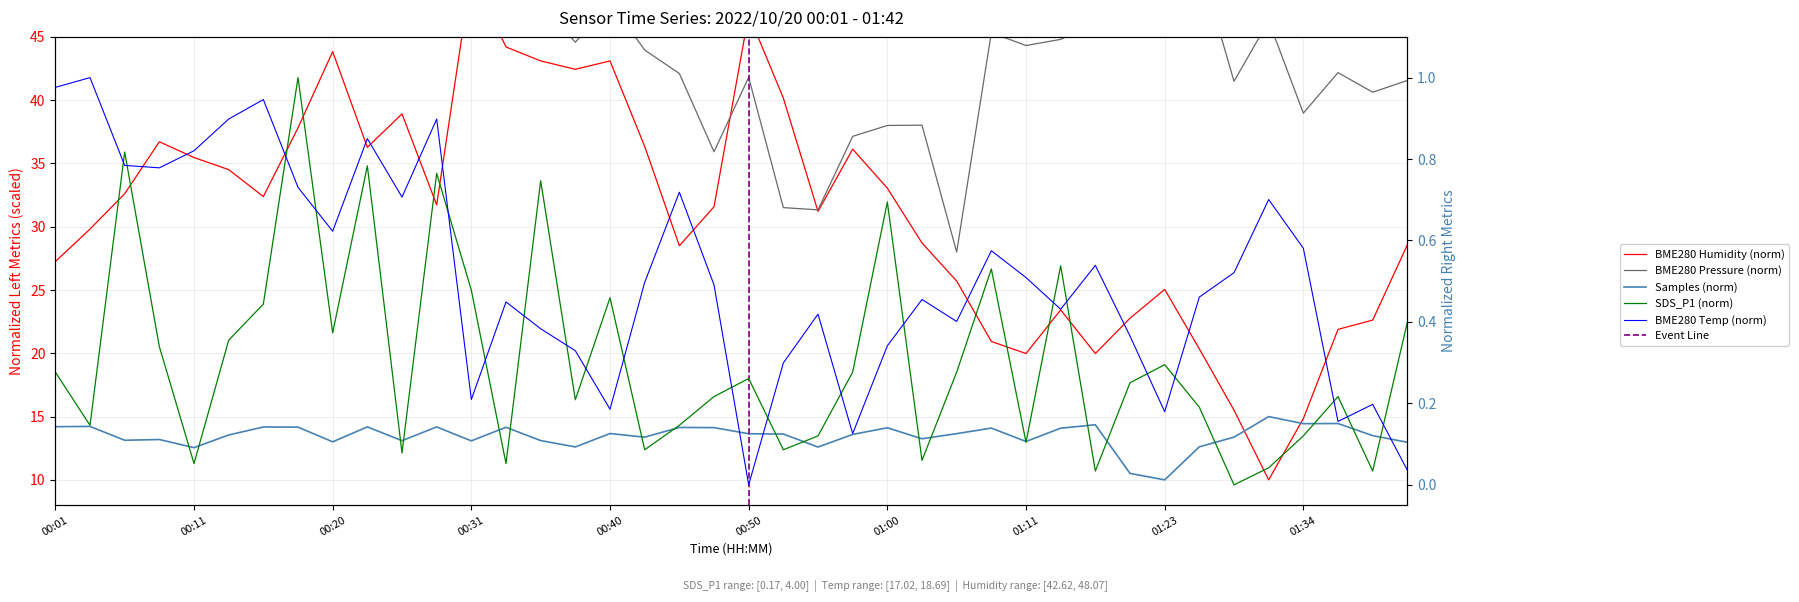

What is the total value across all series at 01:08?

81.5